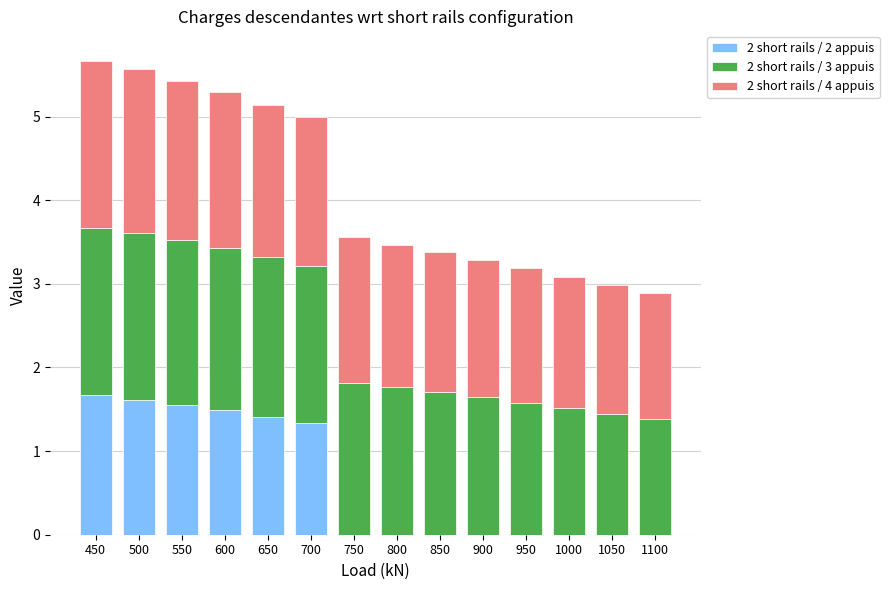

How many 2 short rails / 2 appuis values are between 0 and 1?

8